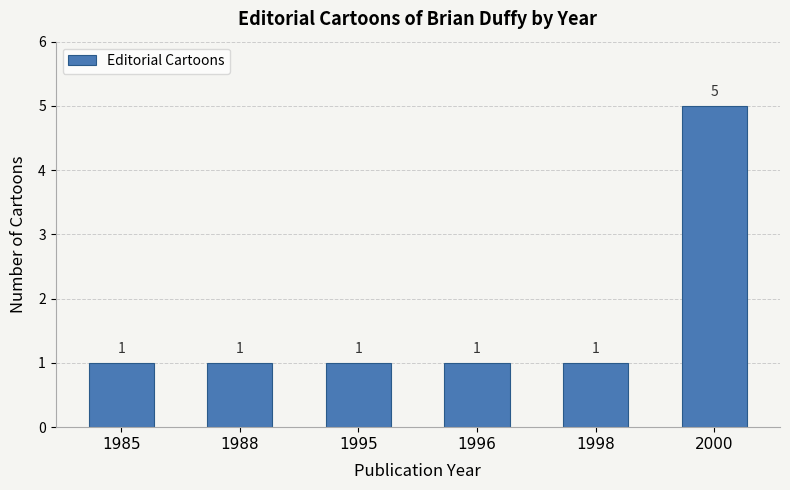

Reading left to right, list all the values displayed in this chart.

1	1	1	1	1	5